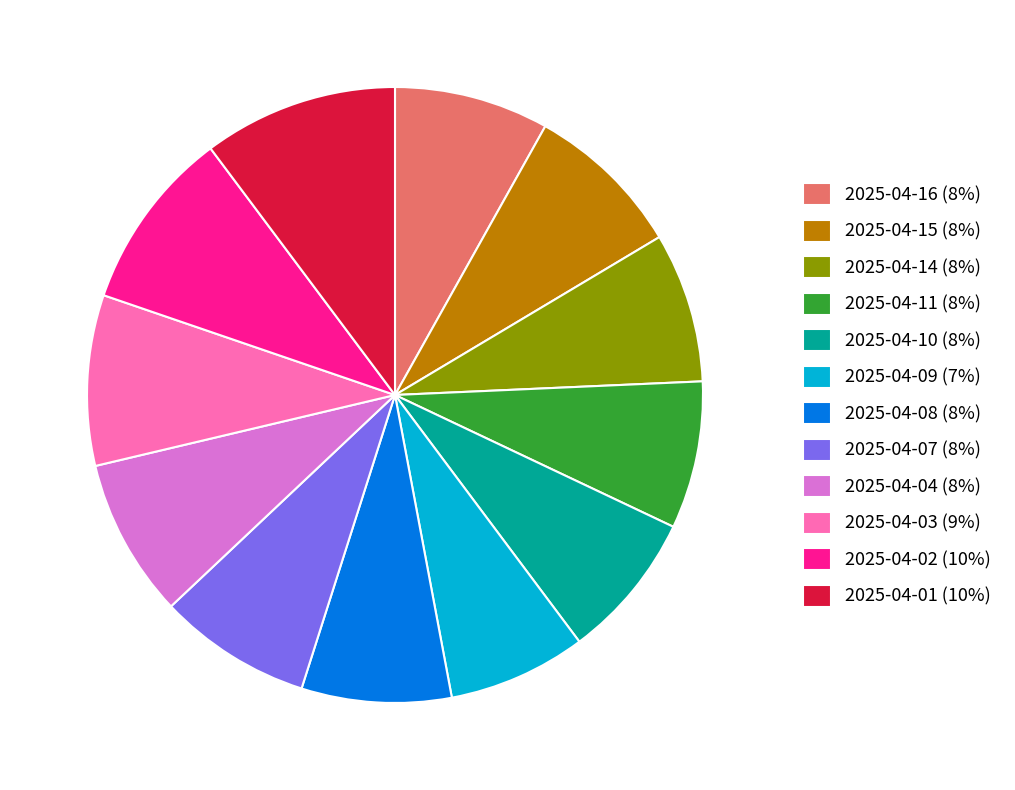

True or false: 2025-04-07 accounts for 16% of the total.

False